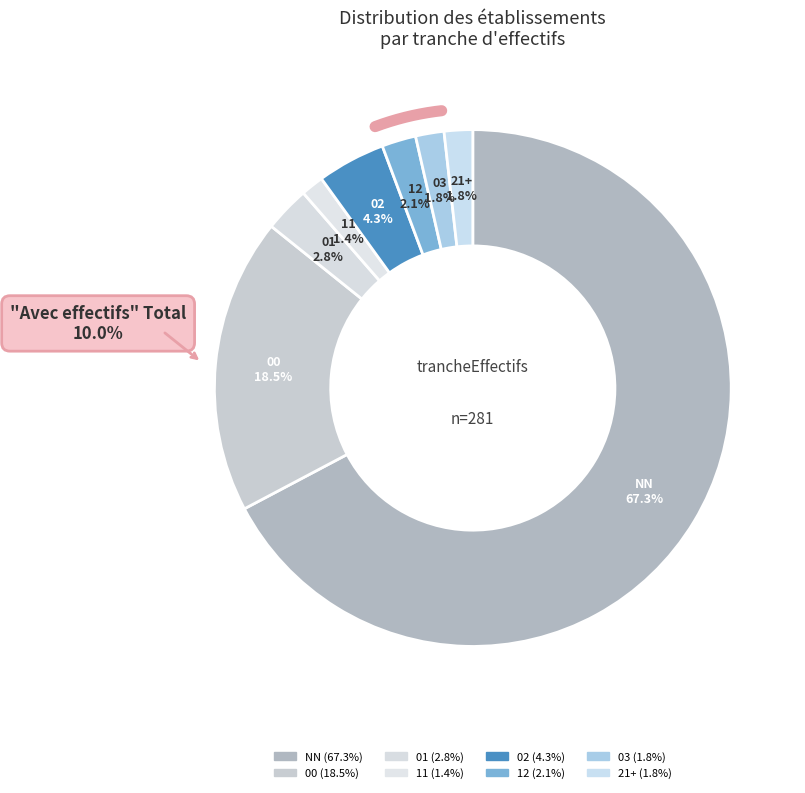

Is it true that 01 is 11% of the pie?

False